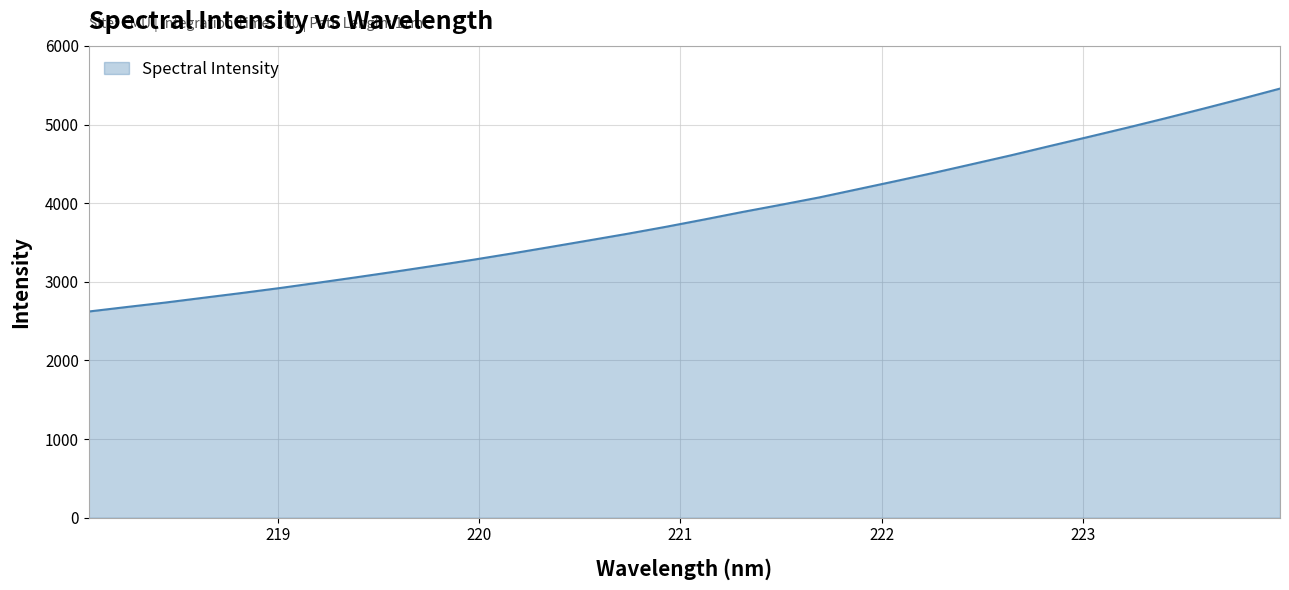

What is the maximum value shown in the chart?

5457.9